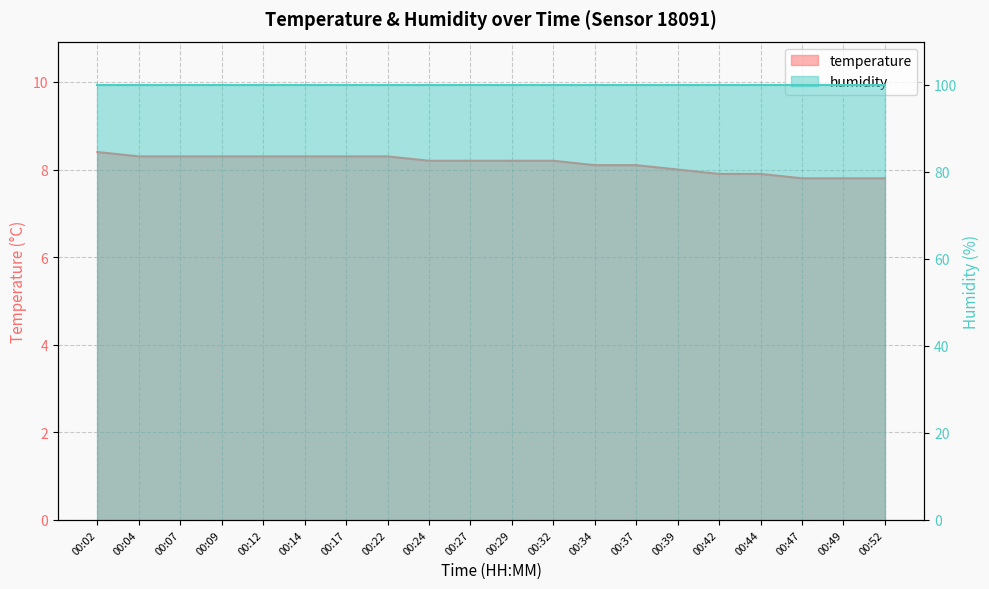

What is the minimum value shown in the chart?

7.8